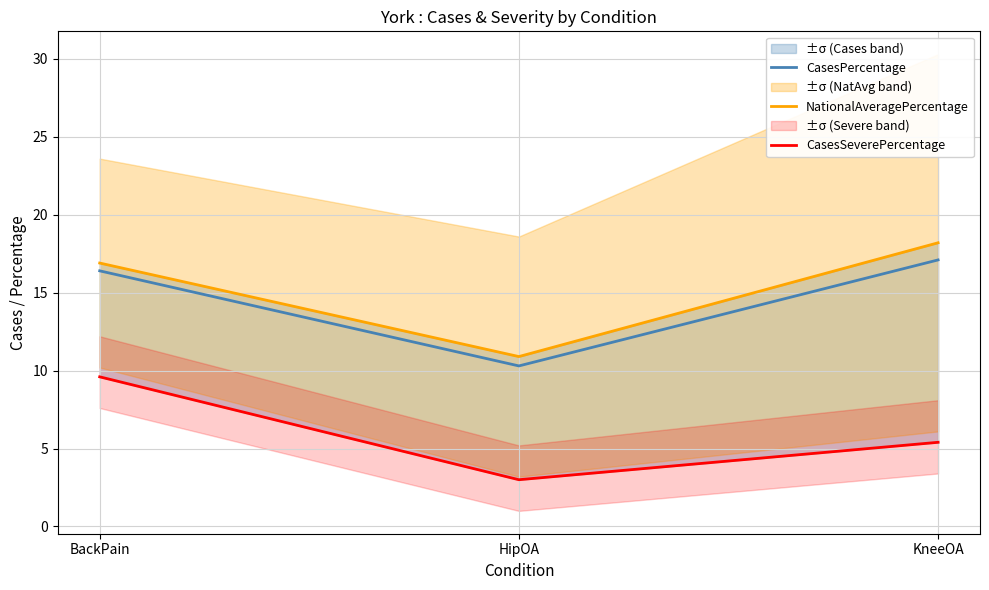

Is this an area chart (filled region under the line)?

No